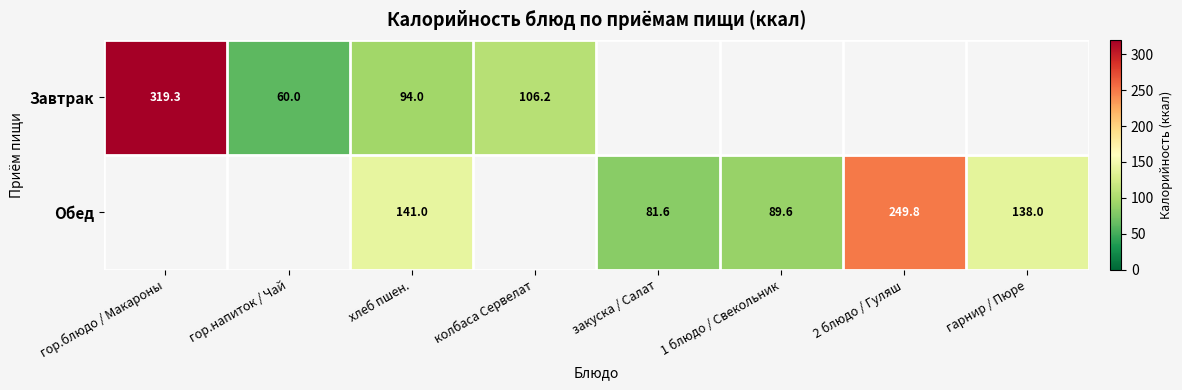

The value of Завтрак at хлеб пшен. is 94.0. True or false?

True